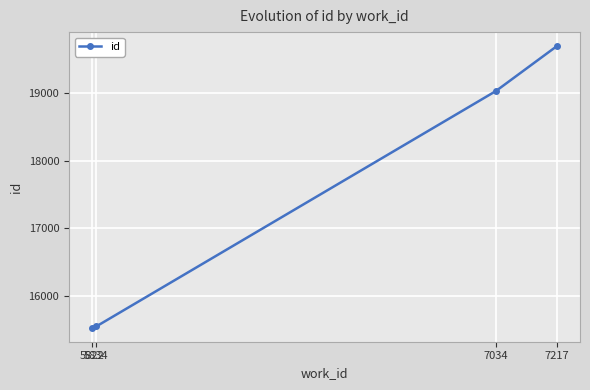

What is the value of the 4th point from the left?

19688